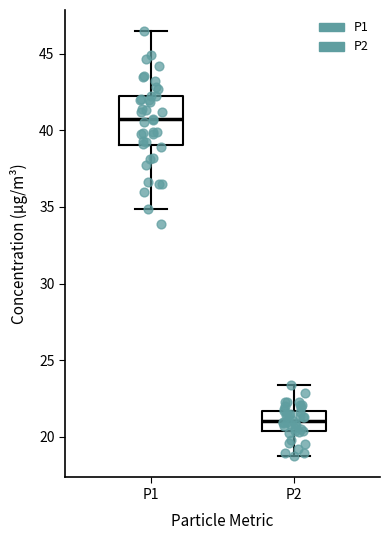

Where does the lower whisker of the box for P2 end on the y-axis? The values are not printed on the chart, so give them approximately, as read against the axis.

18.5